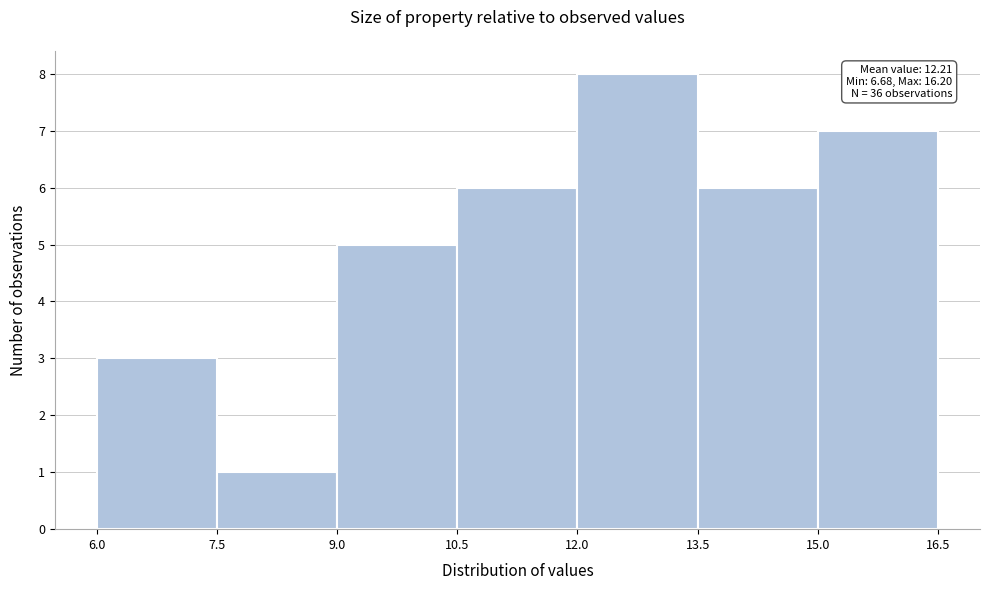

Which range on the x-axis has the tallest bar?

12.0 to 13.5